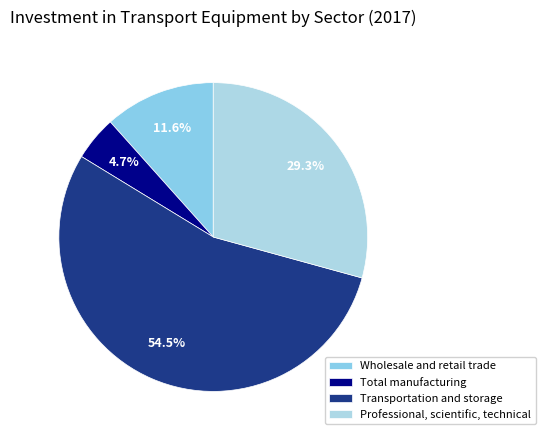

Which has a higher value, Transportation and storage or Professional, scientific, technical?

Transportation and storage